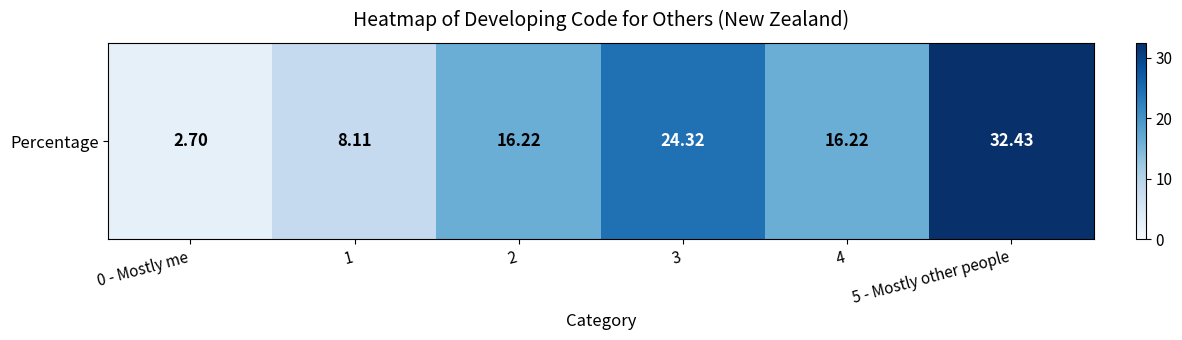

Between 1 and 5 - Mostly other people, which is larger?

5 - Mostly other people